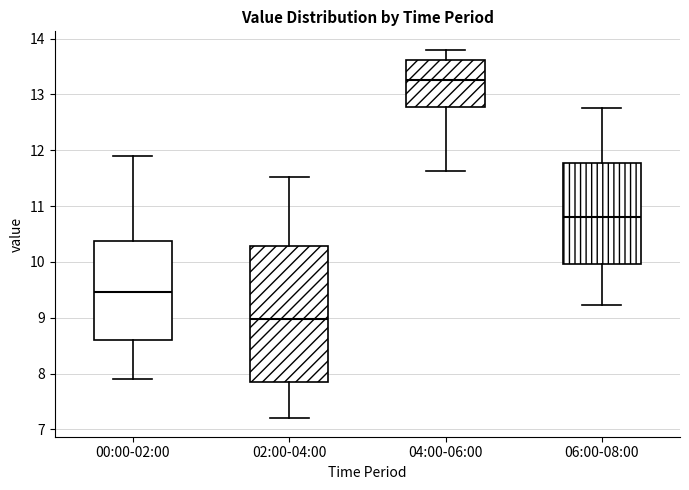

Reading left to right, transcribe this box plot: for each box, give where its median line is, the range the box spans, and where its two whiskers end, as read against the y-axis. The values are not printed on the chart, so give them approximately, as read against the axis.

00:00-02:00: median 9.5, box 8.6 to 10.4, whiskers 7.9 to 11.9
02:00-04:00: median 9.0, box 7.8 to 10.3, whiskers 7.2 to 11.5
04:00-06:00: median 13.3, box 12.8 to 13.6, whiskers 11.6 to 13.8
06:00-08:00: median 10.8, box 10.0 to 11.8, whiskers 9.2 to 12.8